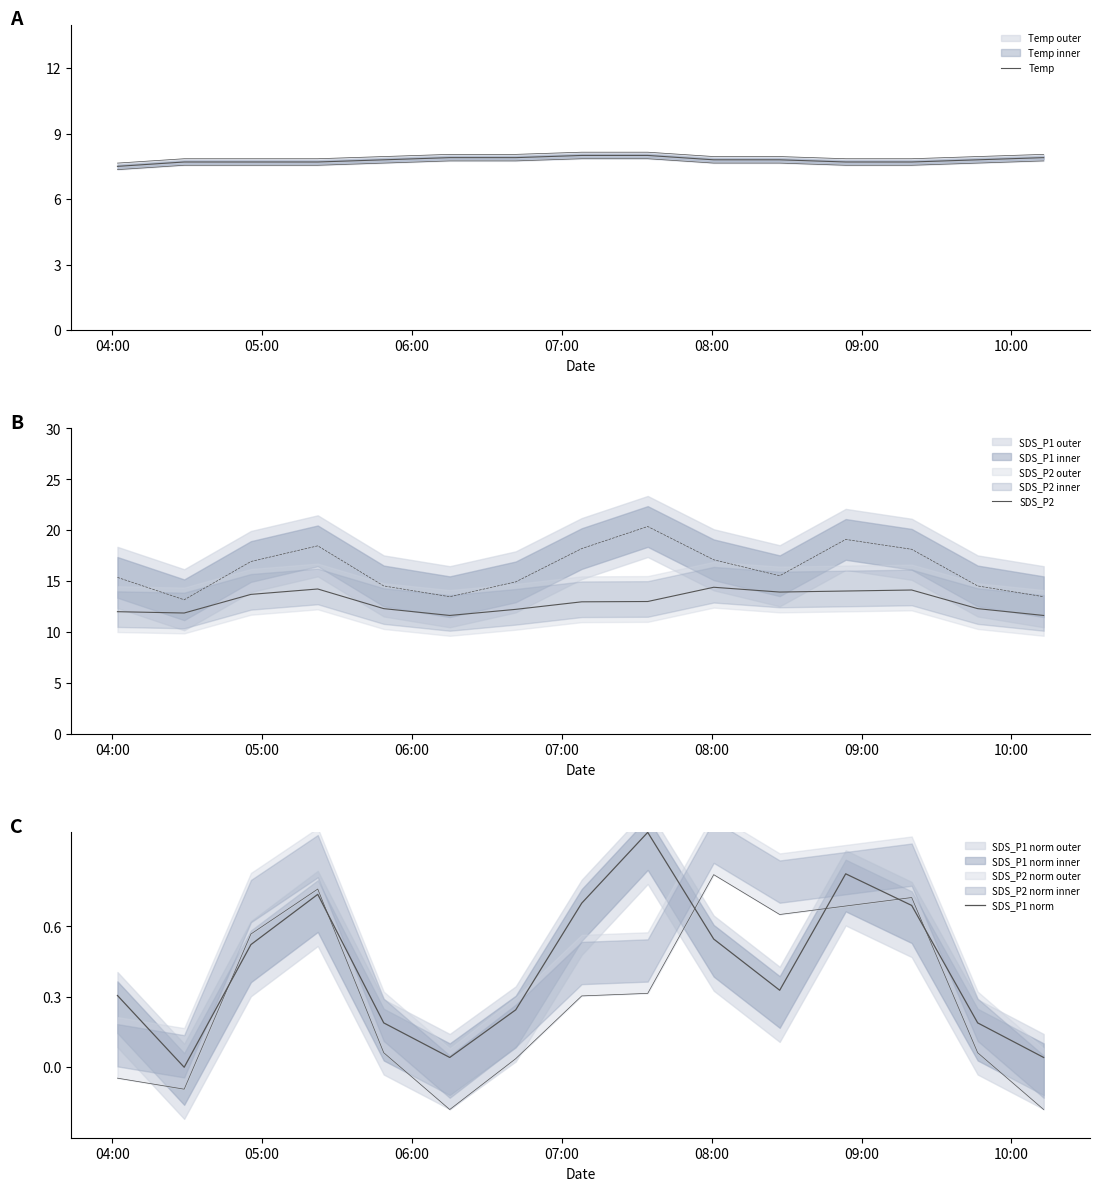

List the series in order of their overall mean, lowest first.

SDS_P1 norm, Temp, SDS_P2